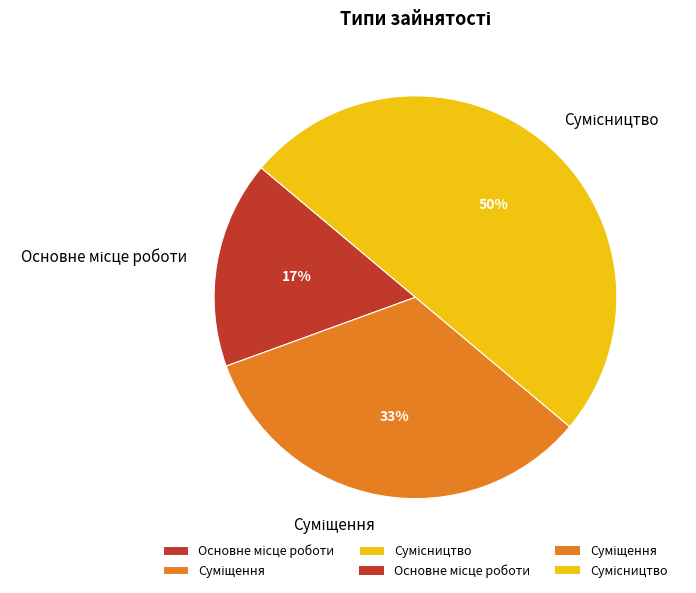

To the nearest percent, what is the average slice percentage?

33%